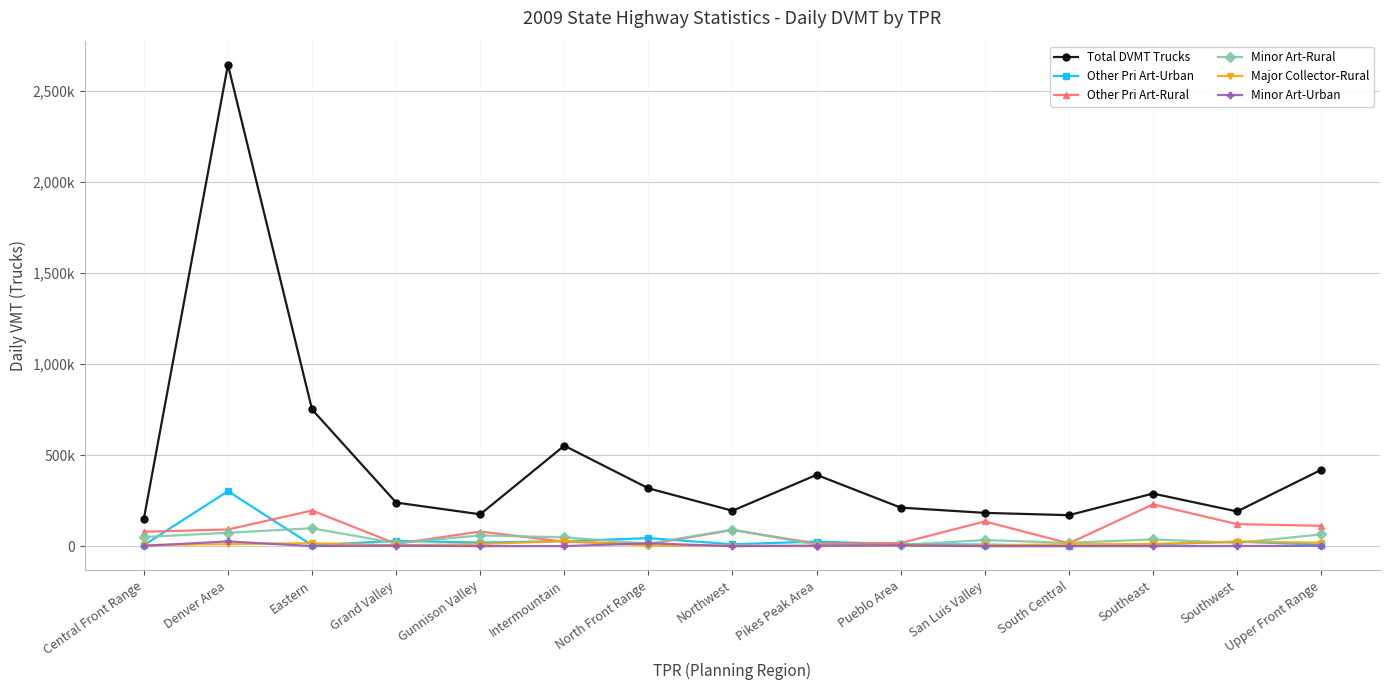

What are all the series names shown in the legend?

Total DVMT Trucks, Other Pri Art-Urban, Other Pri Art-Rural, Minor Art-Rural, Major Collector-Rural, Minor Art-Urban